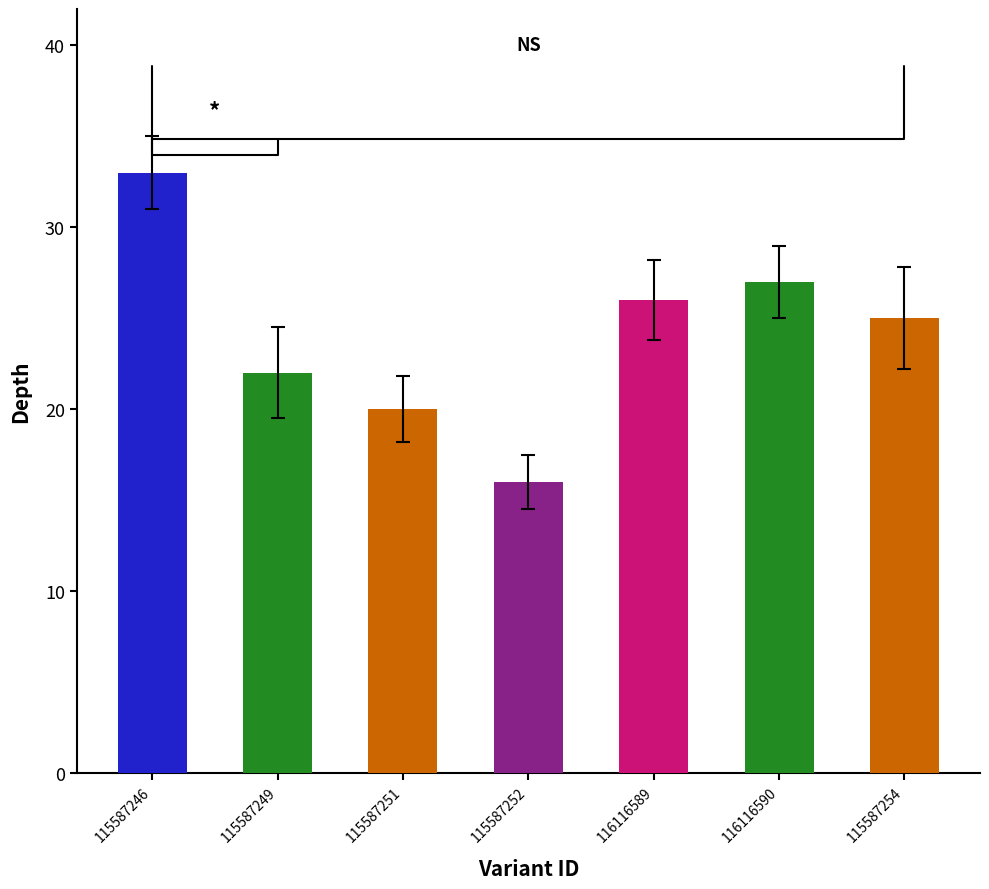

What is the label of the 6th bar from the left?

116116590